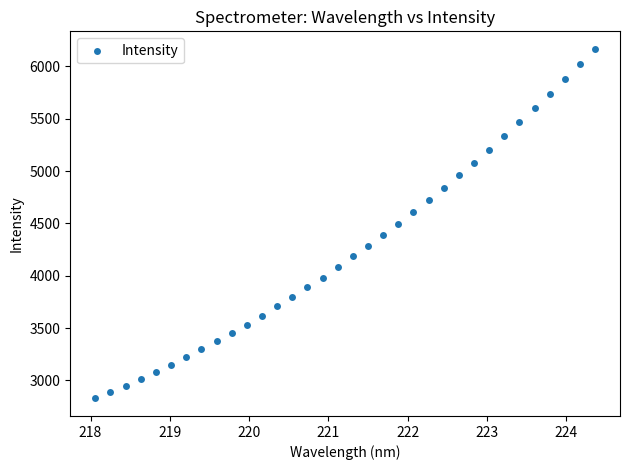

What is the range of Y values (max minus min)?

3341.4